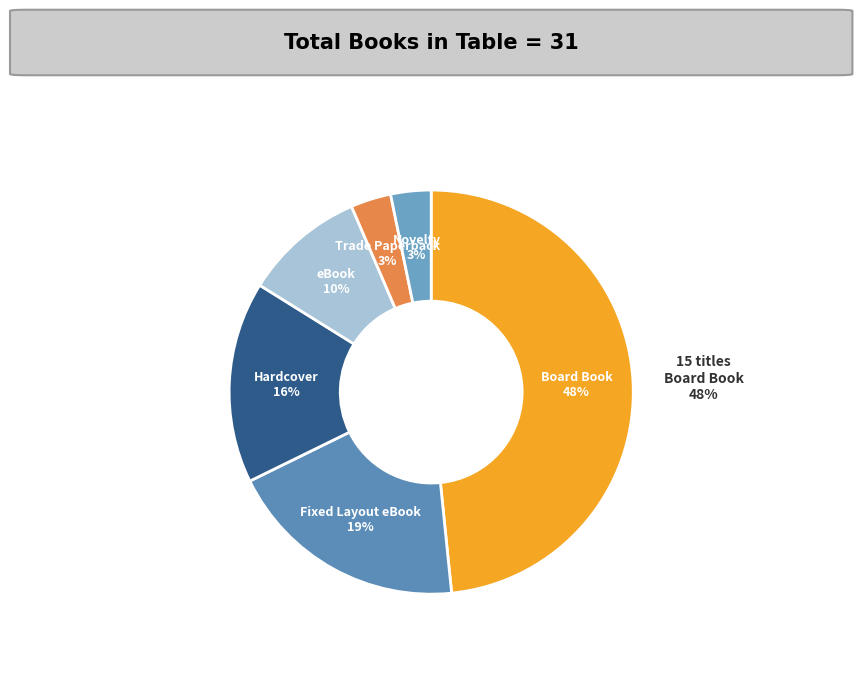

Rank the categories by value from lowest to highest.

Trade Paperback, Novelty, eBook, Hardcover, Fixed Layout eBook, Board Book